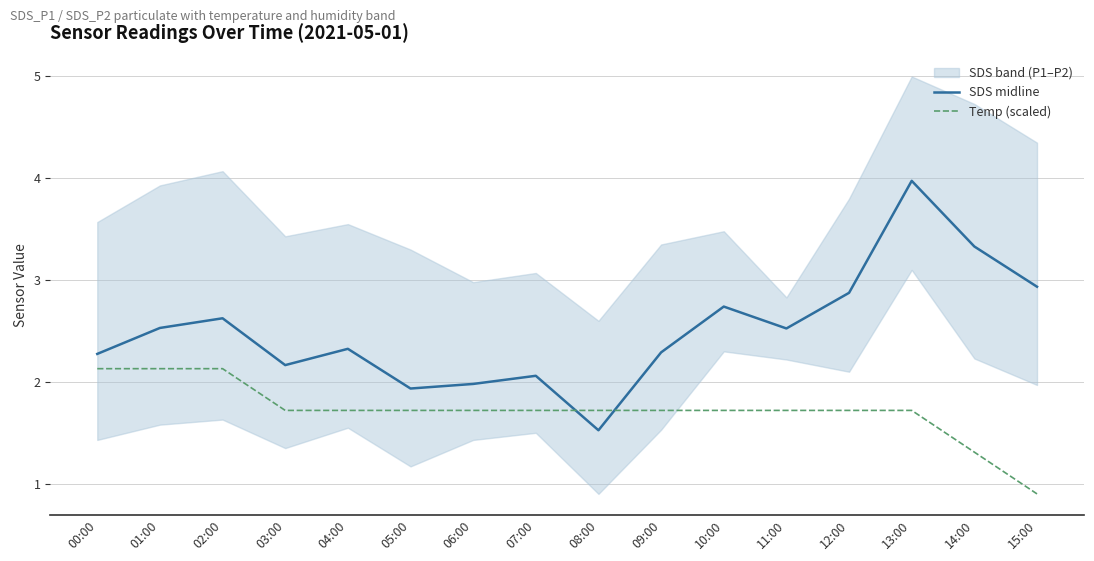

Which has a higher value, 02:00 or 08:00?

02:00